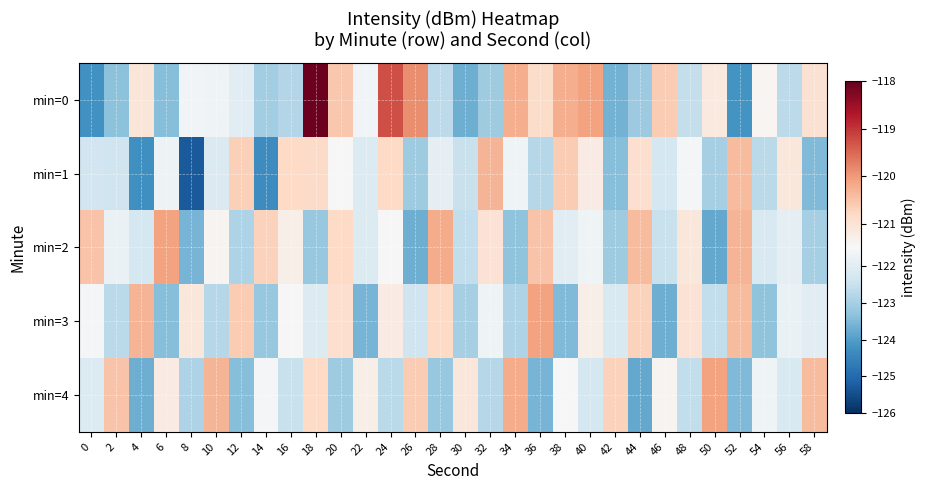

Which series has the largest total across all categories?

min=0